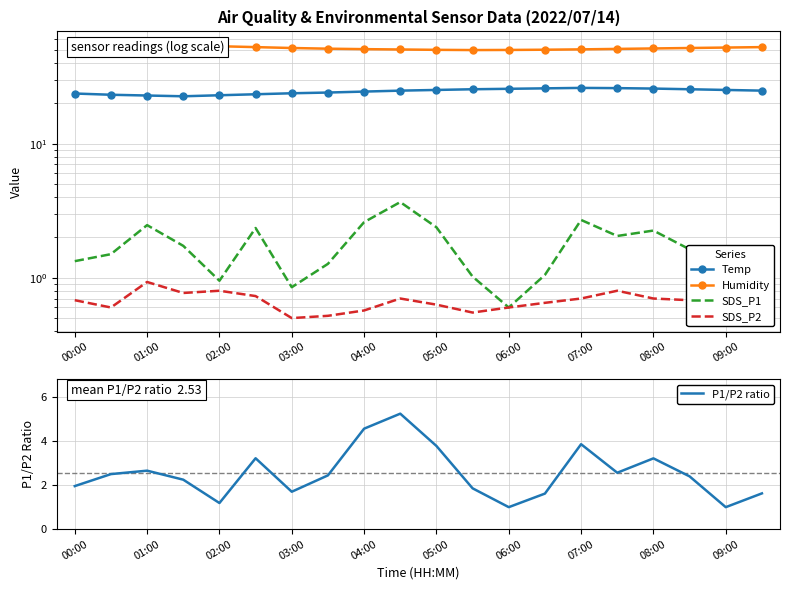

The P1/P2 ratio series shows 1.9 at 02:00. True or false?

False